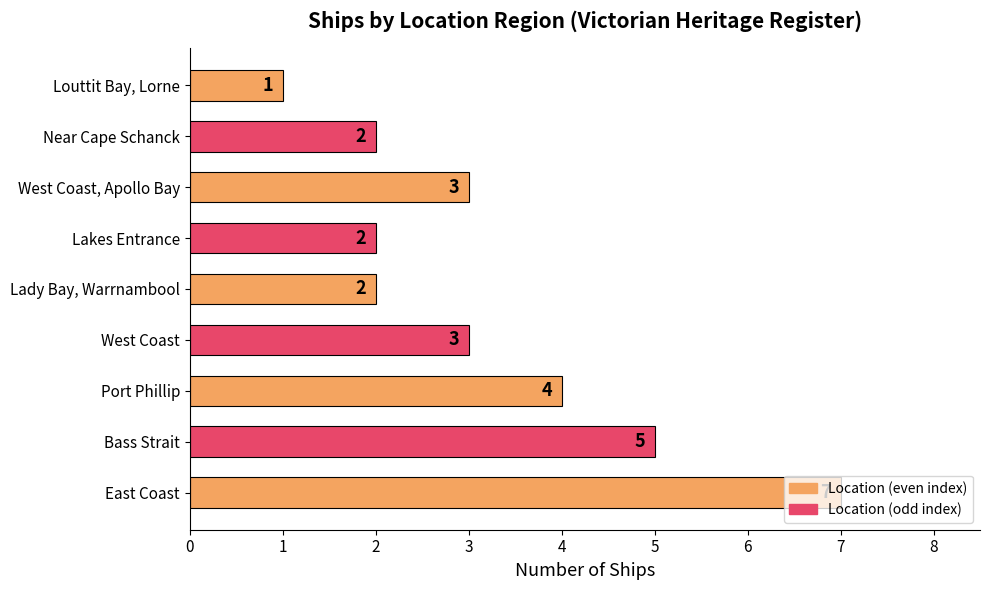

What is the minimum value shown in the chart?

1